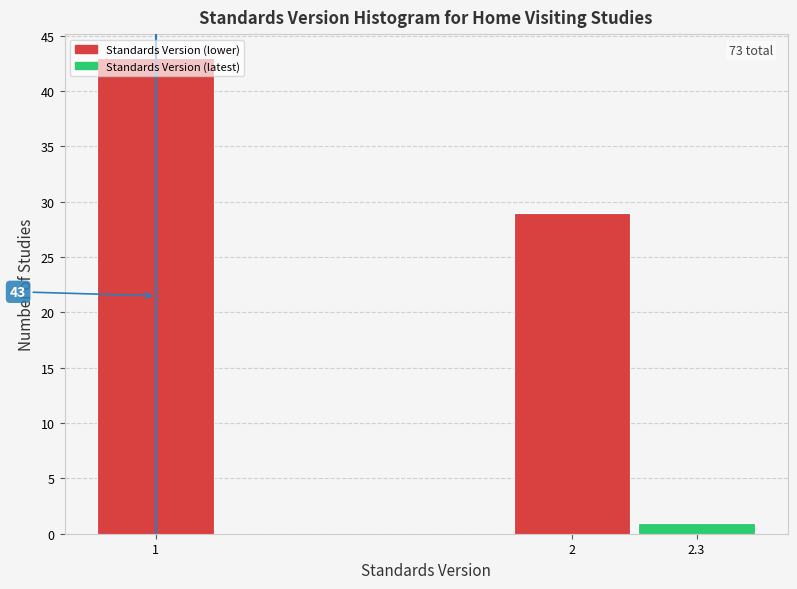

What is the ratio of the value at 2 to the value at 1?

0.7